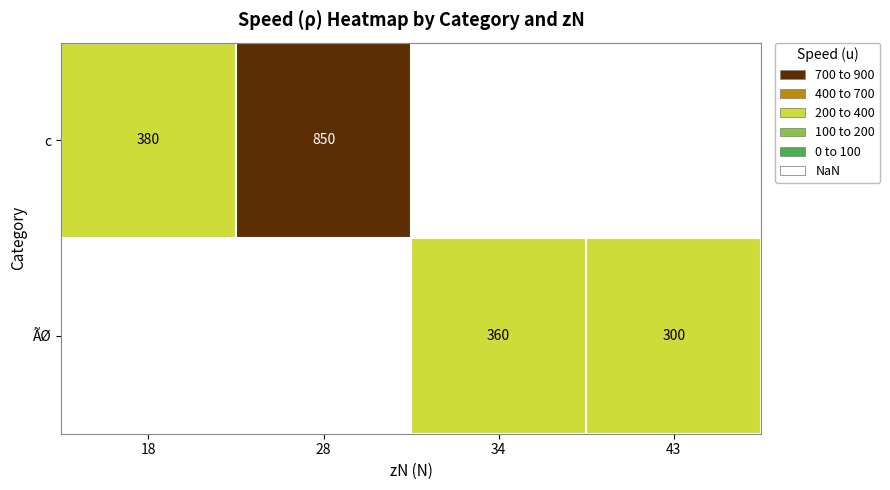

Is it true that c equals 380 at 18?

True